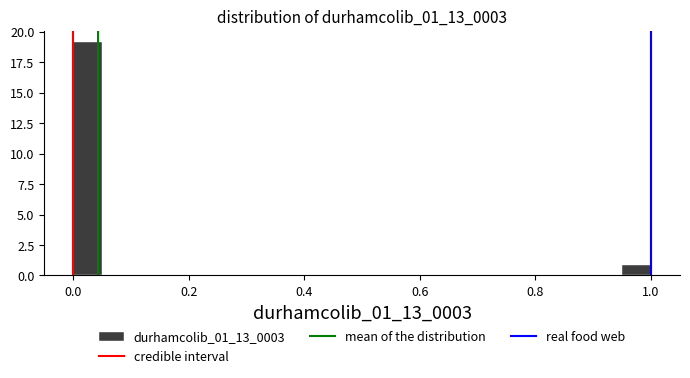

Read against the x-axis, roughly where is the centre of the tallest bar?

0.02